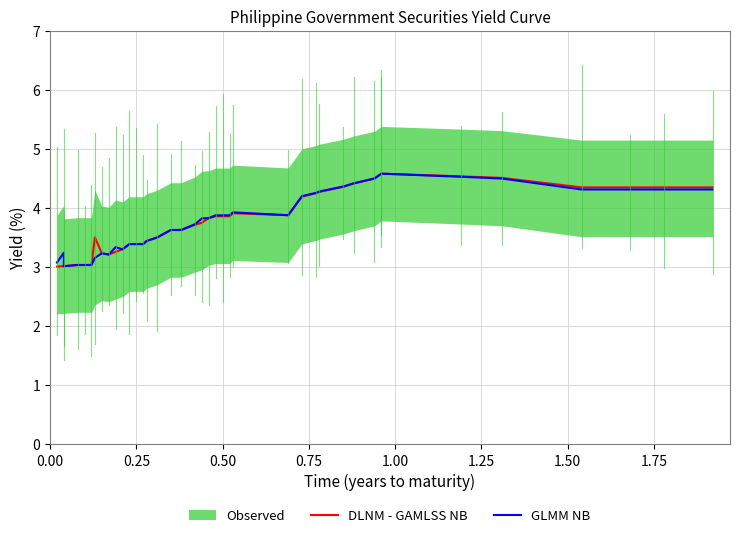

What is the value of the GLMM NB point at the 18th from the left?

3.6